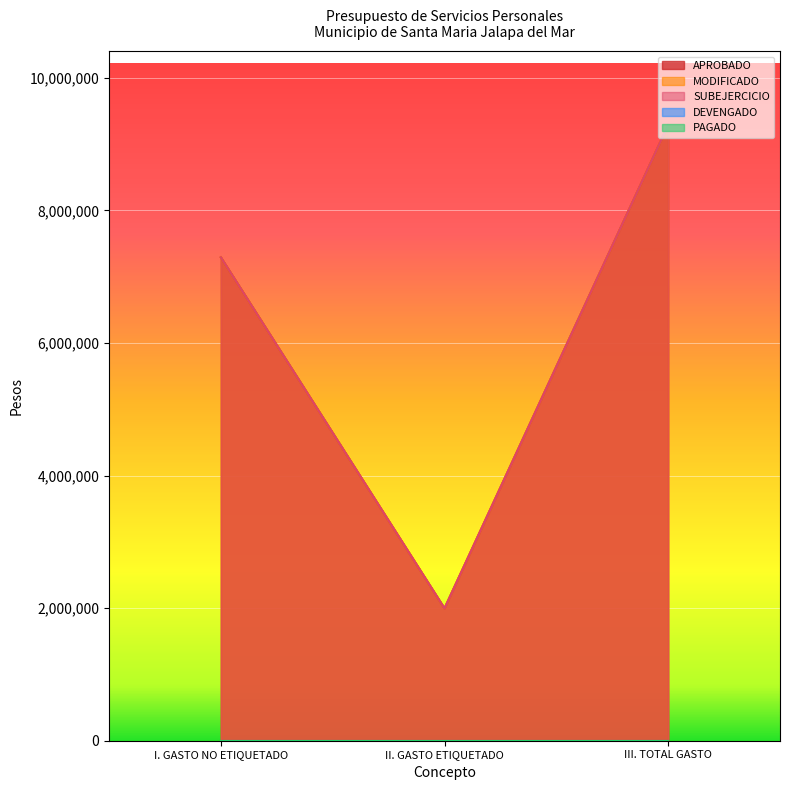

How many data points does each series have?

3